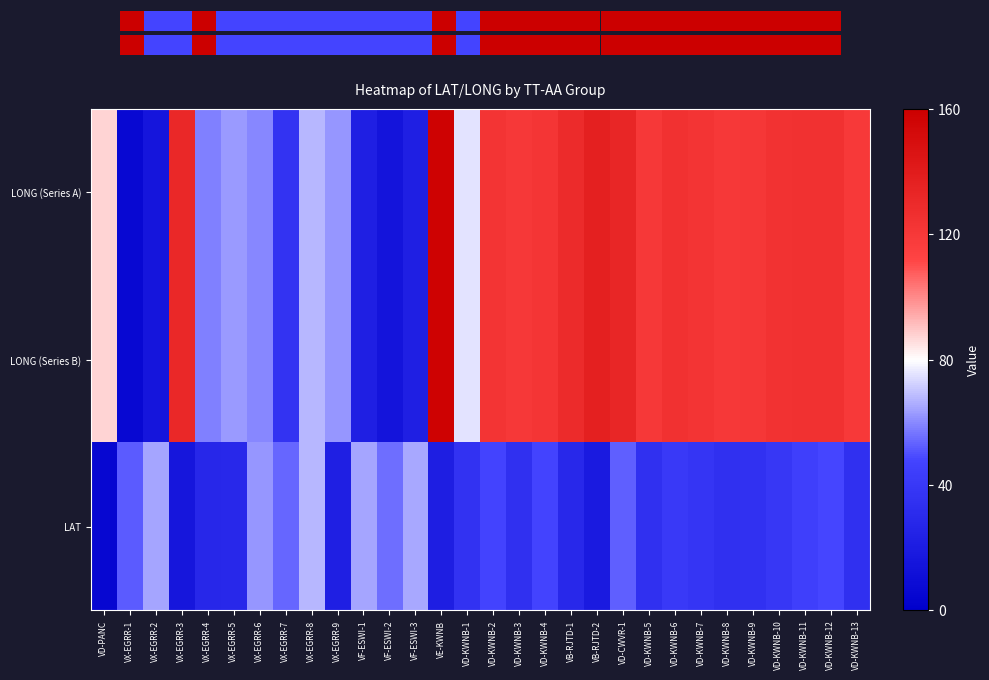

What is the greatest value displayed?

157.8